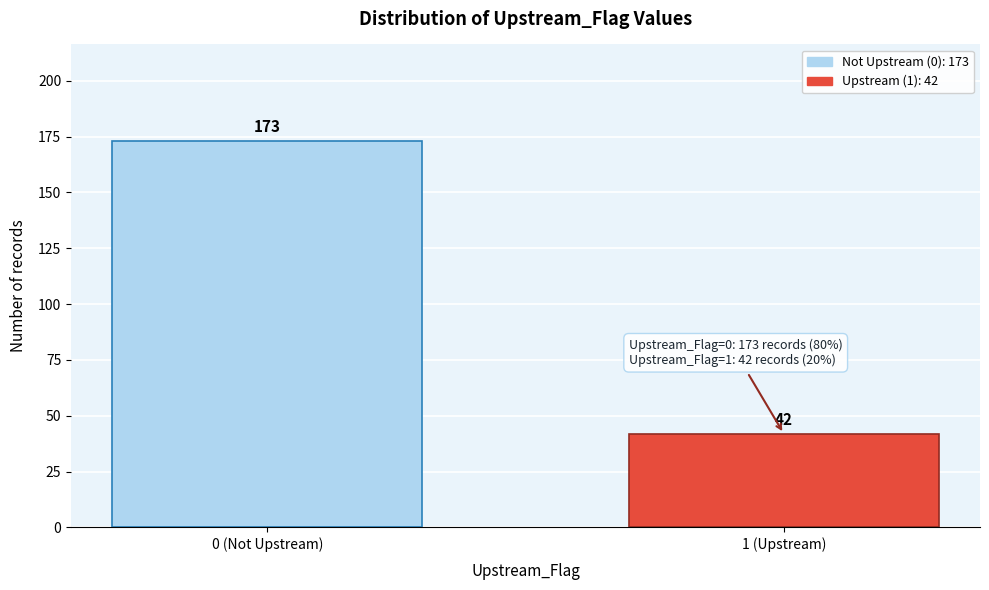

Reading left to right, transcribe all the data shown in this chart.

0 (Not Upstream)=173	1 (Upstream)=42